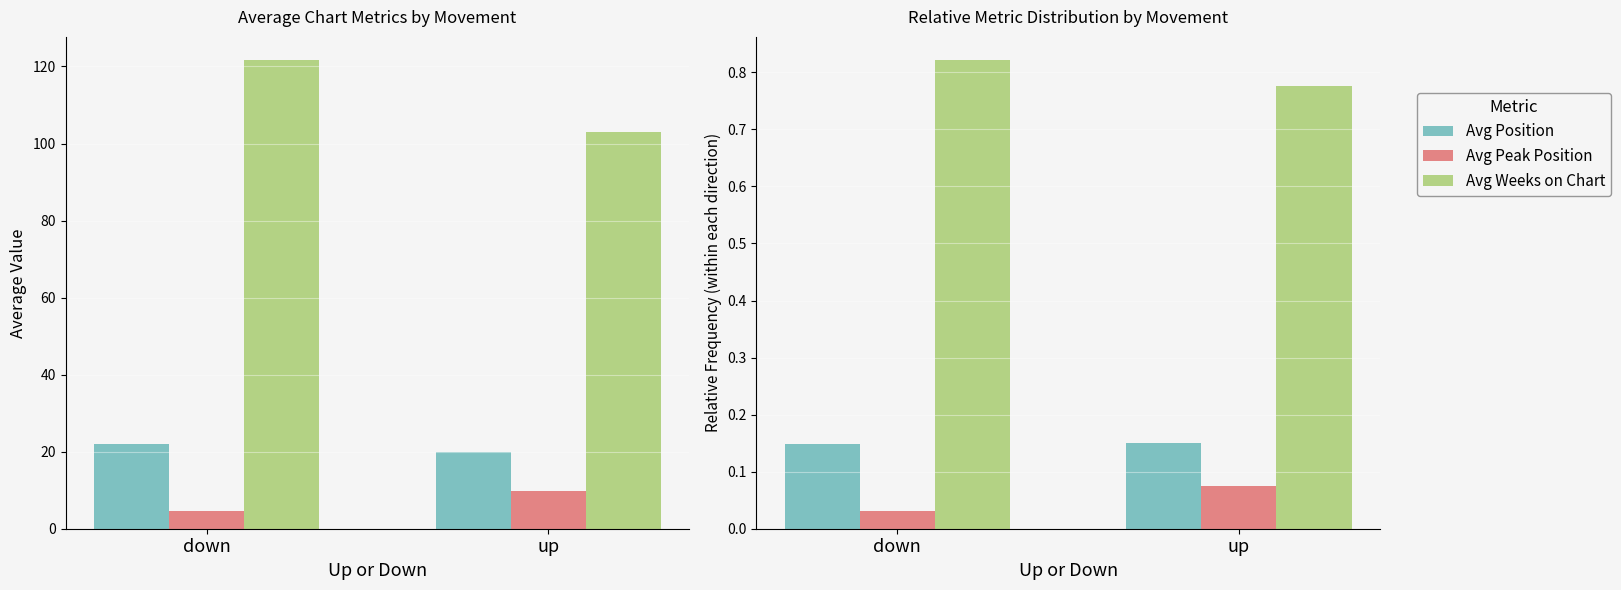

How many data points does each series have?

2